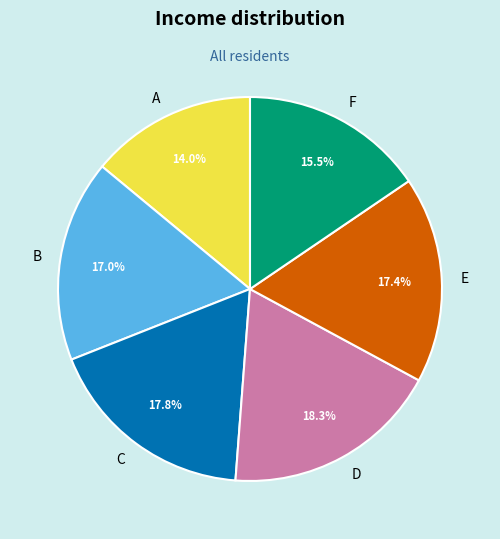

What percentage is the B slice, to the nearest percent?

17%